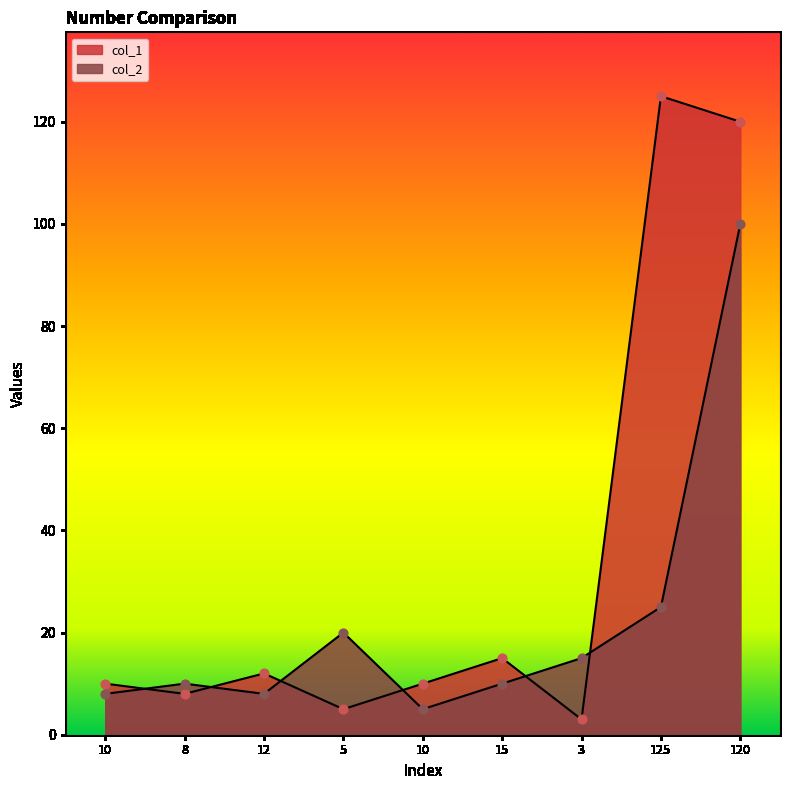

What are all the series names shown in the legend?

col_1, col_2